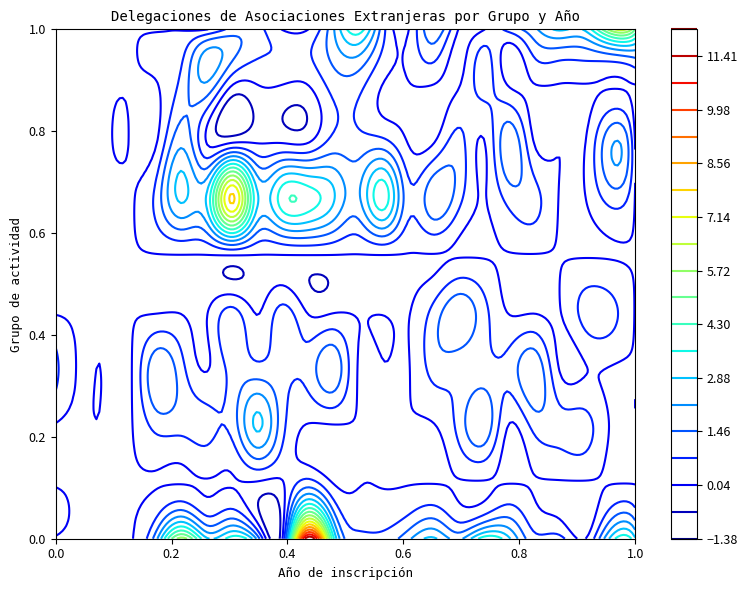

The value of Grupo VIII at 2015 is 1. True or false?

False